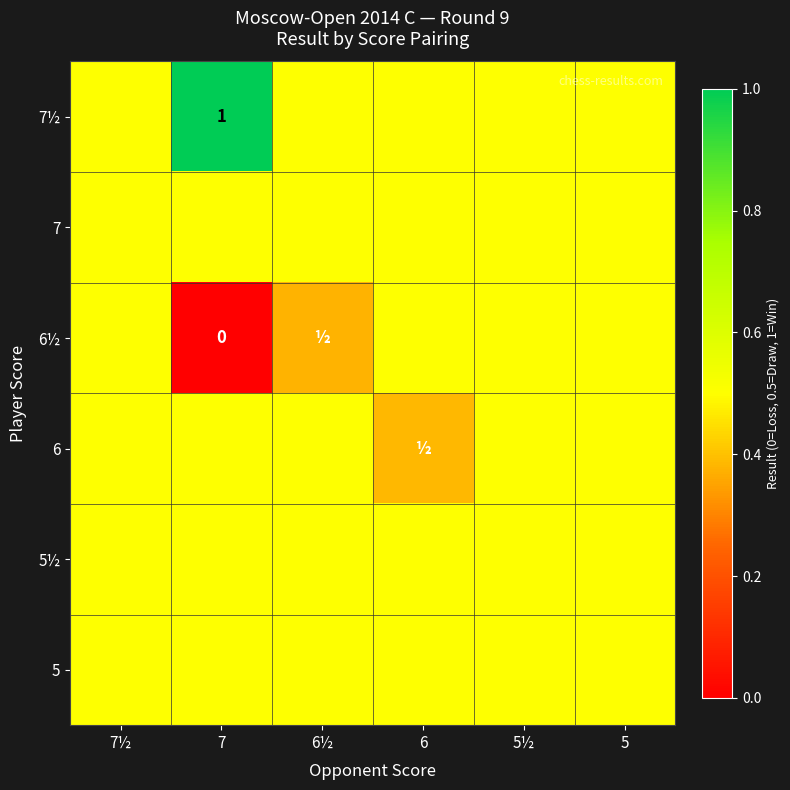

What is the average value of the 6 series?

0.5